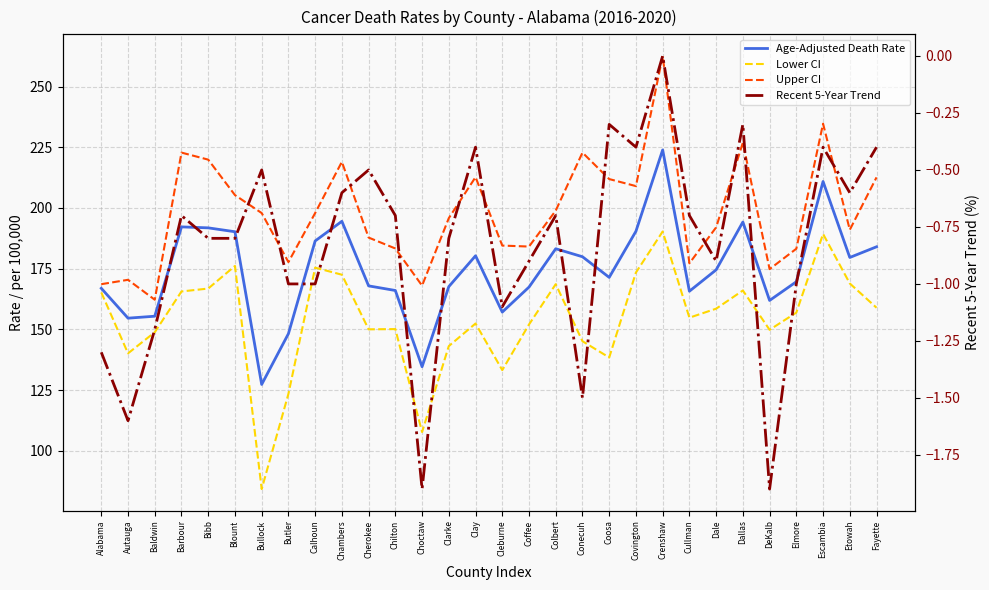

How many lines are shown in the chart?

4